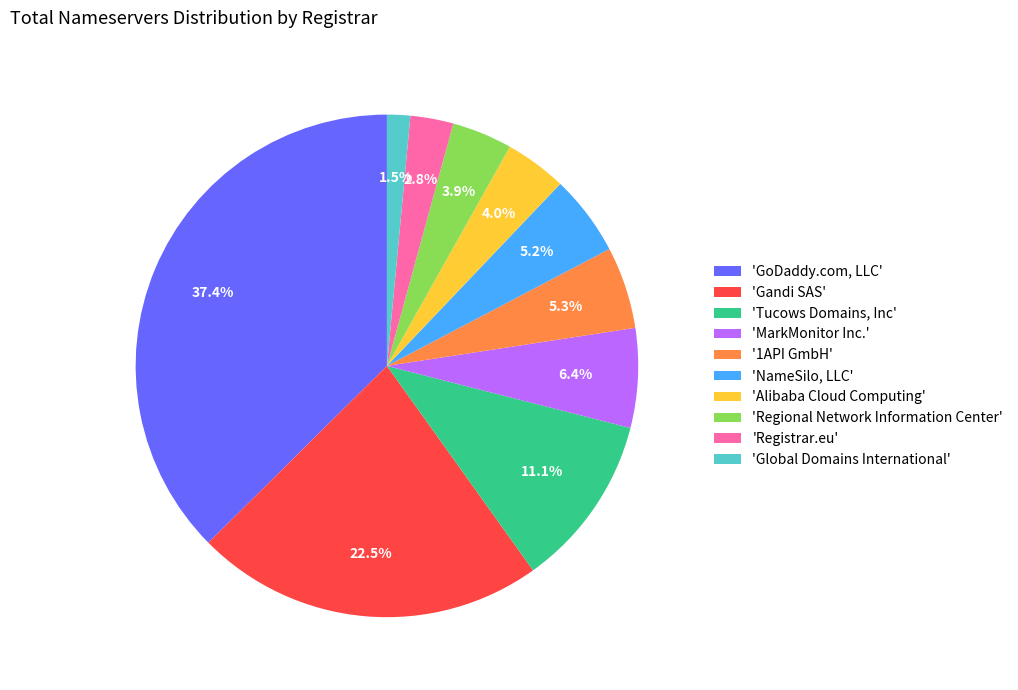

What portion of the pie excludes 'Regional Network Information Center'?

96.1%